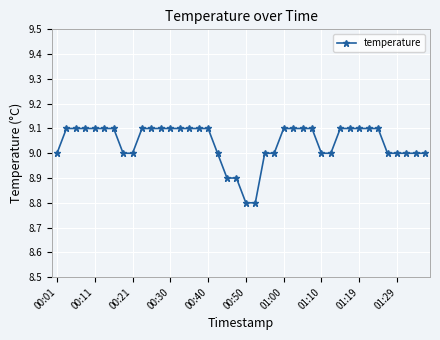

What is the minimum value shown in the chart?

8.8